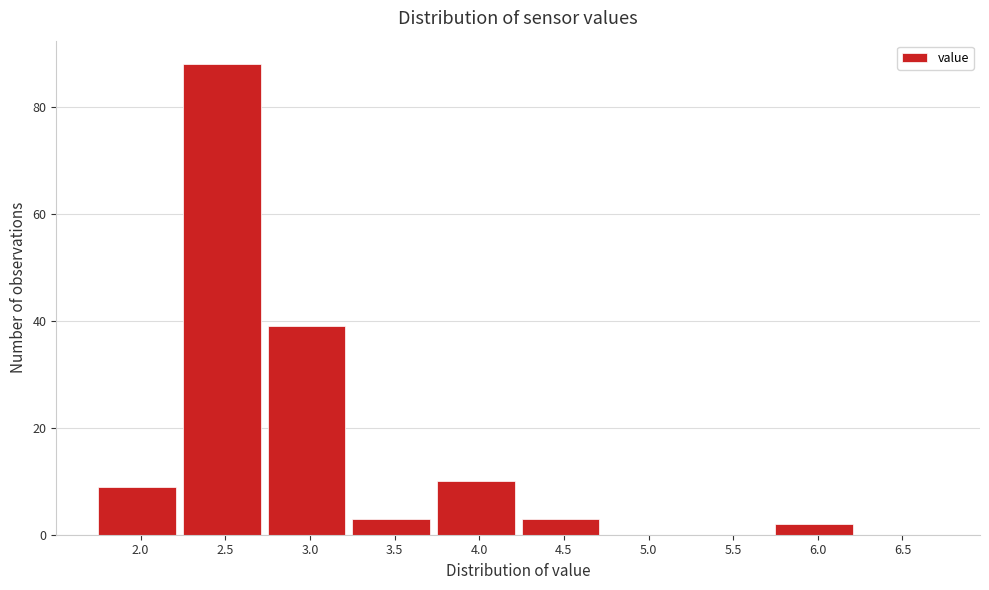

Reading right to left, what are all the values shown in this chart?

6.5=0	6.0=2	5.5=0	5.0=0	4.5=3	4.0=10	3.5=3	3.0=39	2.5=88	2.0=9